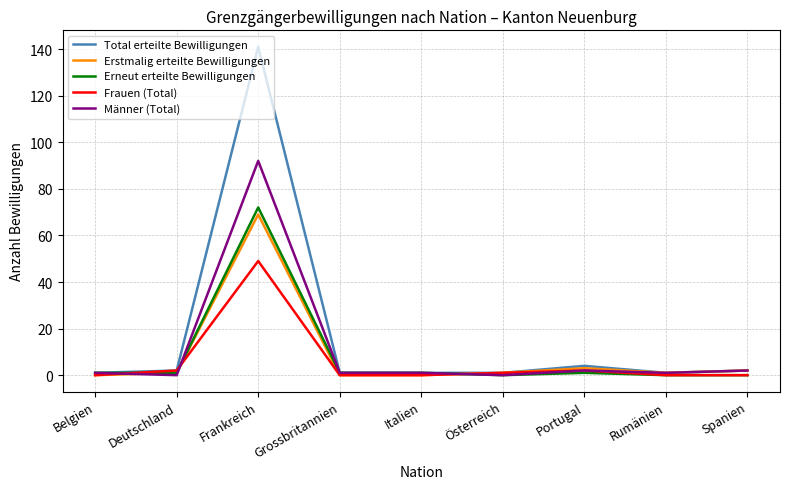

What is the total value across all series at Belgien?

3